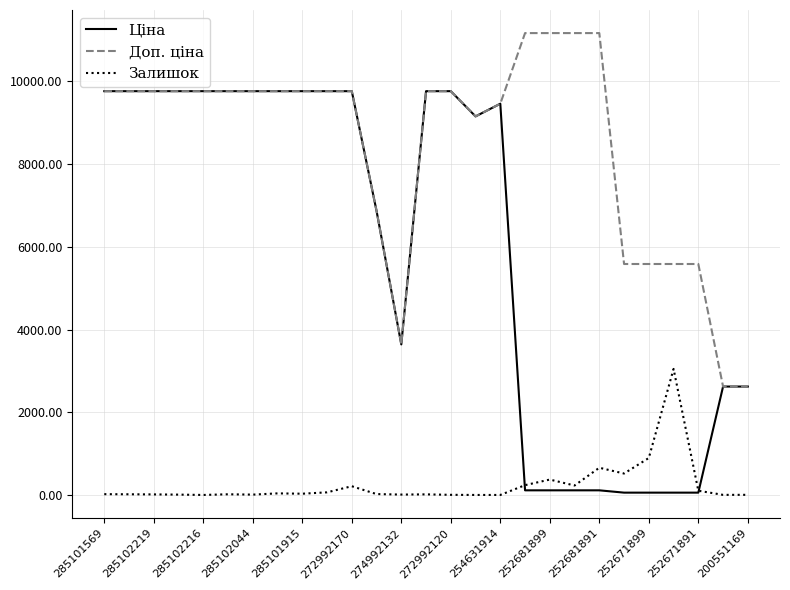

What is the maximum value for Залишок?

3048.0